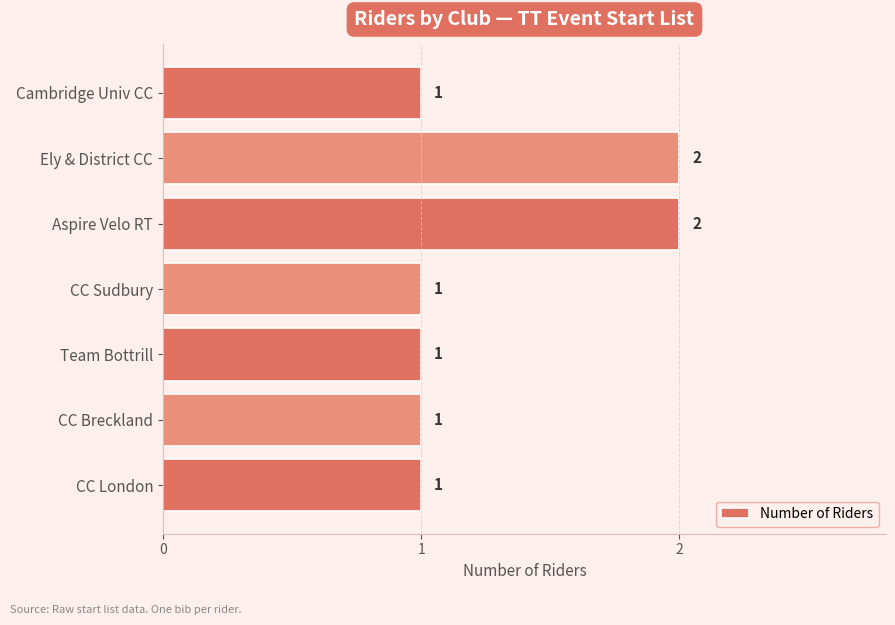

True or false: the data shows 2 at Aspire Velo RT.

True